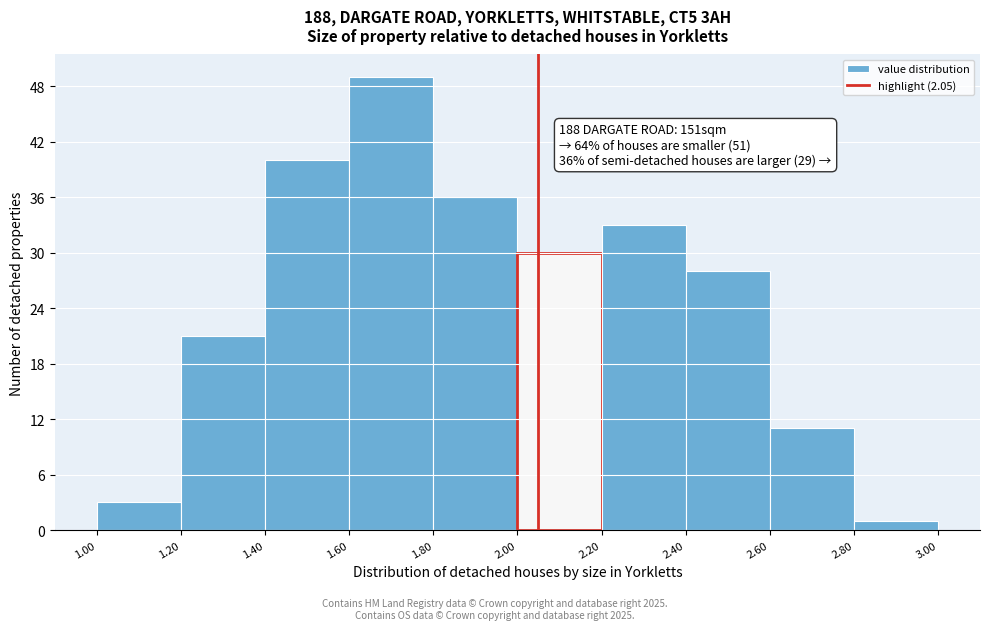

Over which range of the x-axis is the bar tallest?

1.60 to 1.80